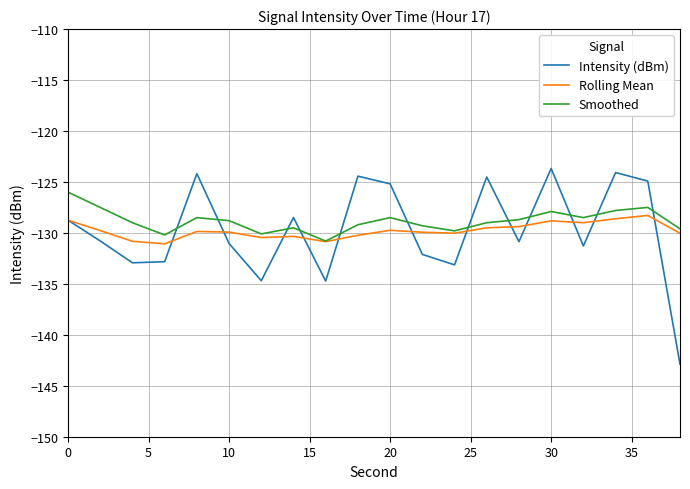

What is the average value of the Intensity (dBm) series?

-129.8